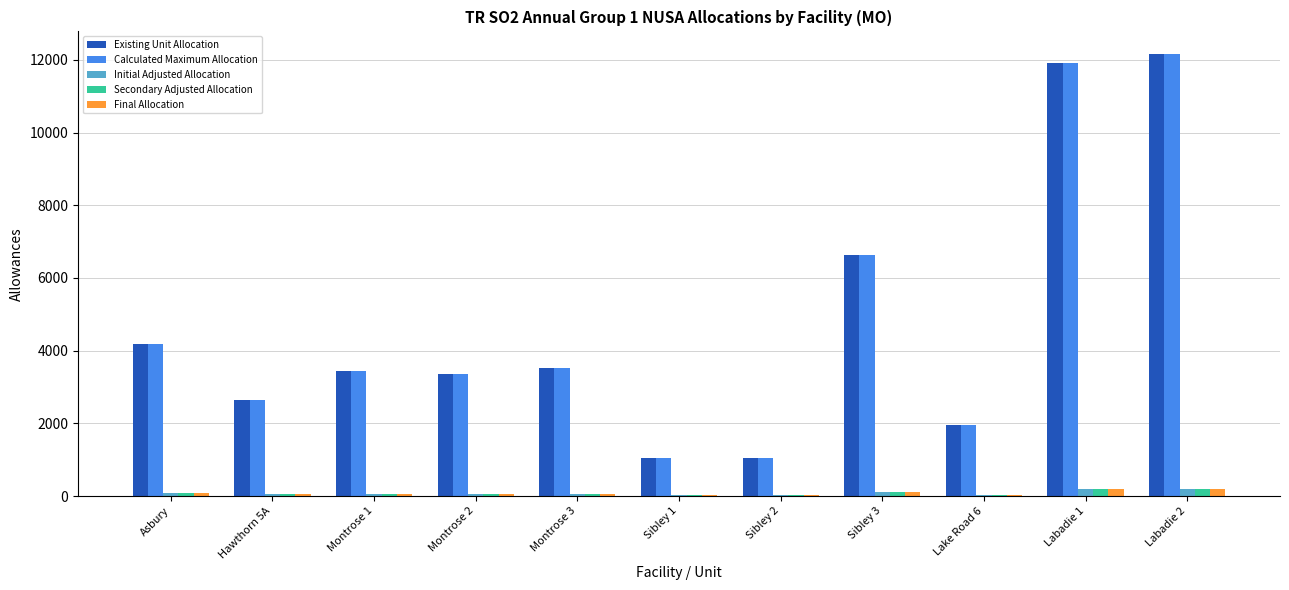

True or false: Existing Unit Allocation has a value of 6390 at Asbury.

False